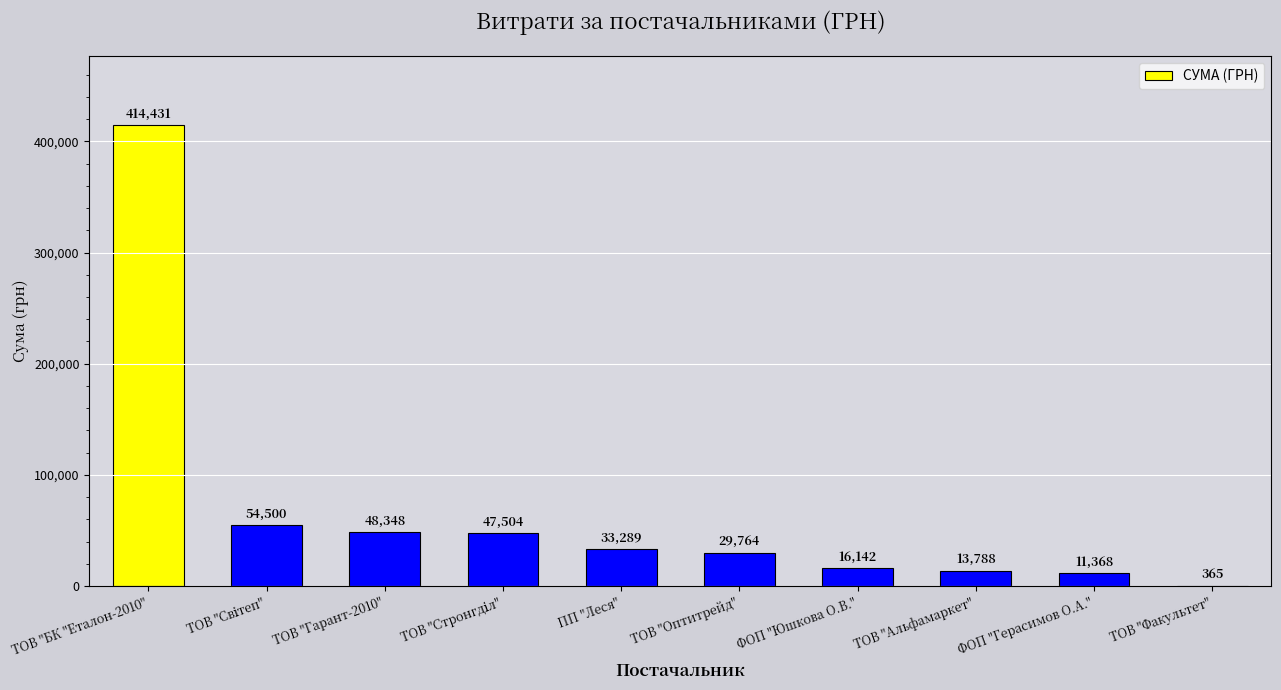

The chart shows a value of 6297.8 at ТОВ "Оптитрейд". True or false?

False